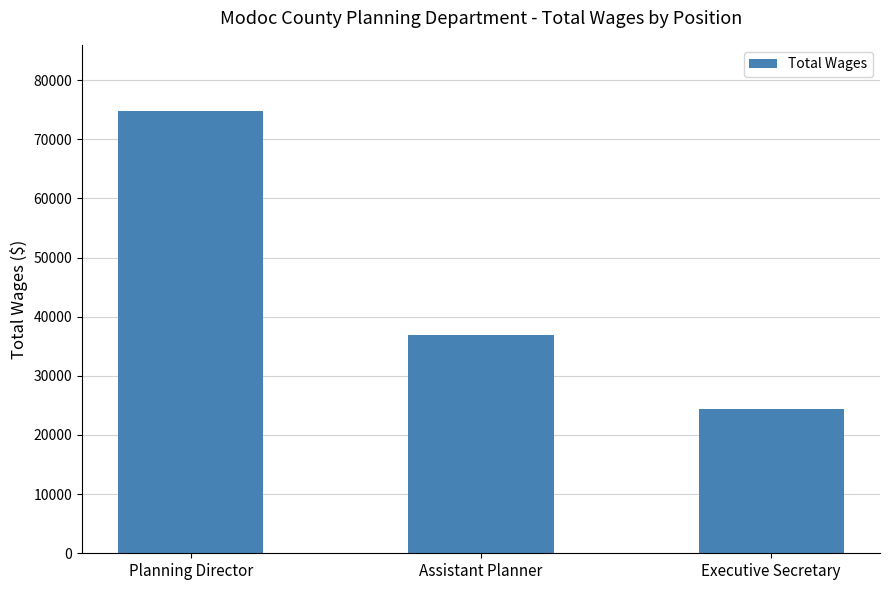

True or false: the data shows 24462 at Executive Secretary.

True